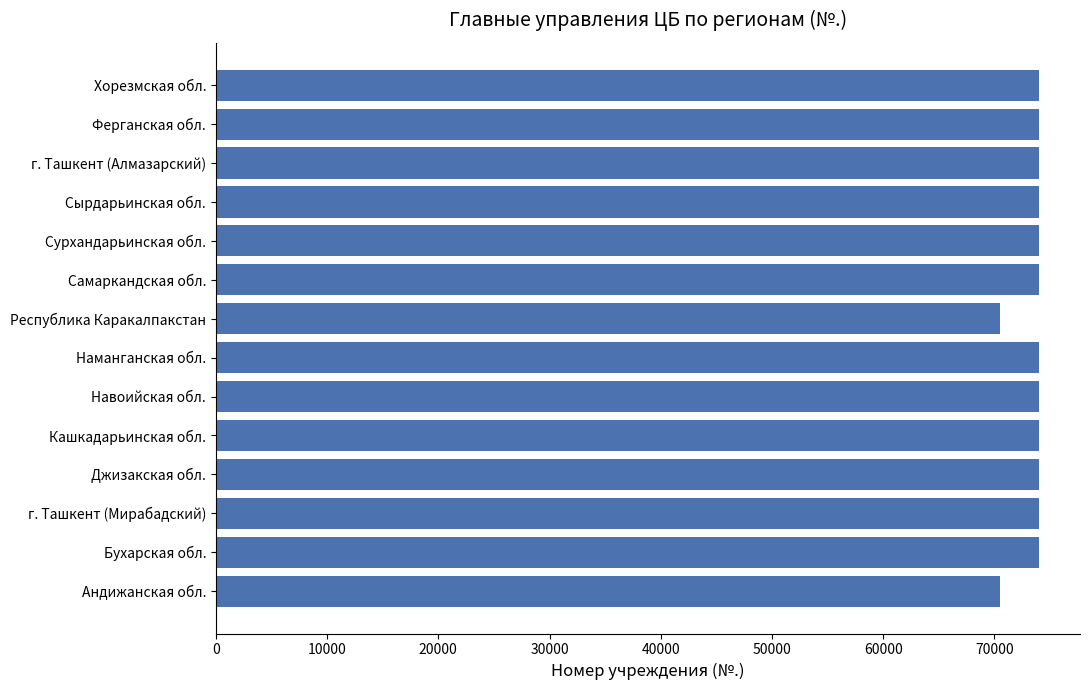

What is the greatest value displayed?

73990